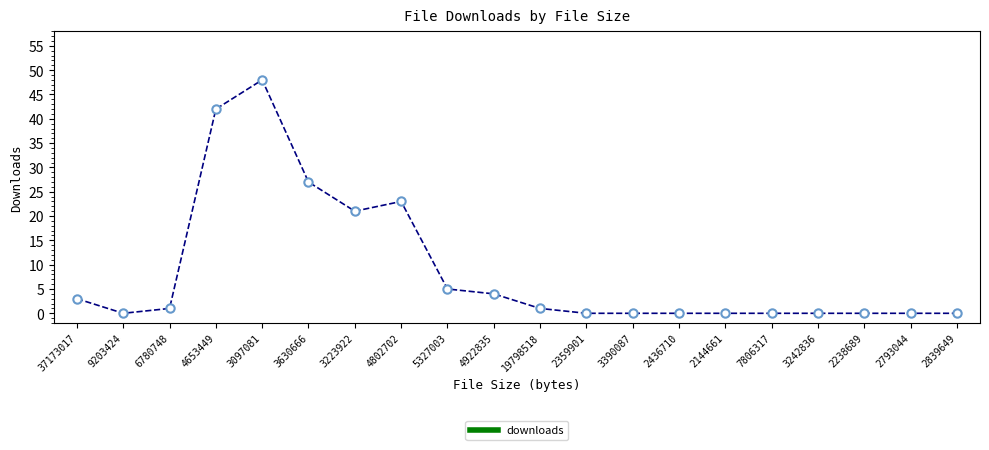

At which label is the value closest to 24?

4802702